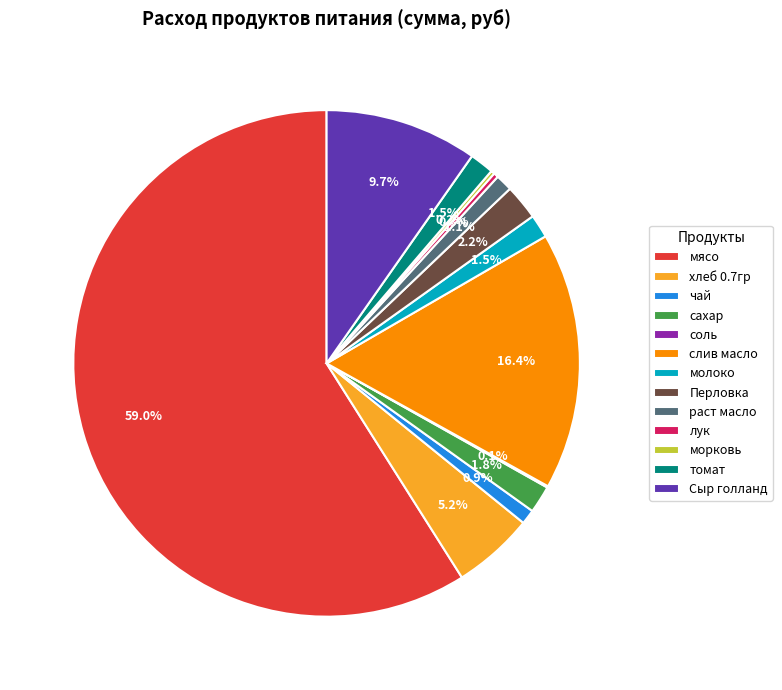

What is the largest slice in the pie chart?

мясо